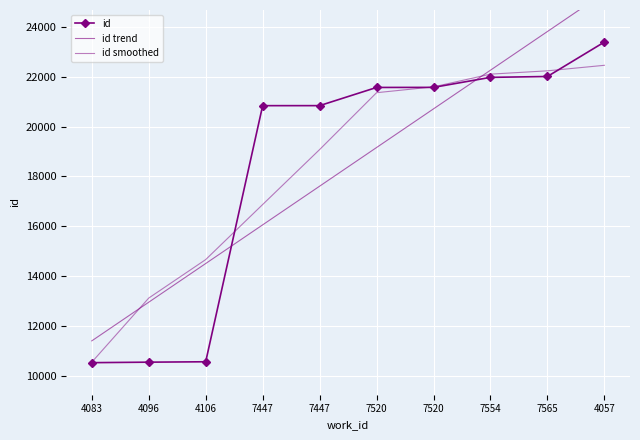

What is the value of the id point at the 1st from the left?

10527.0